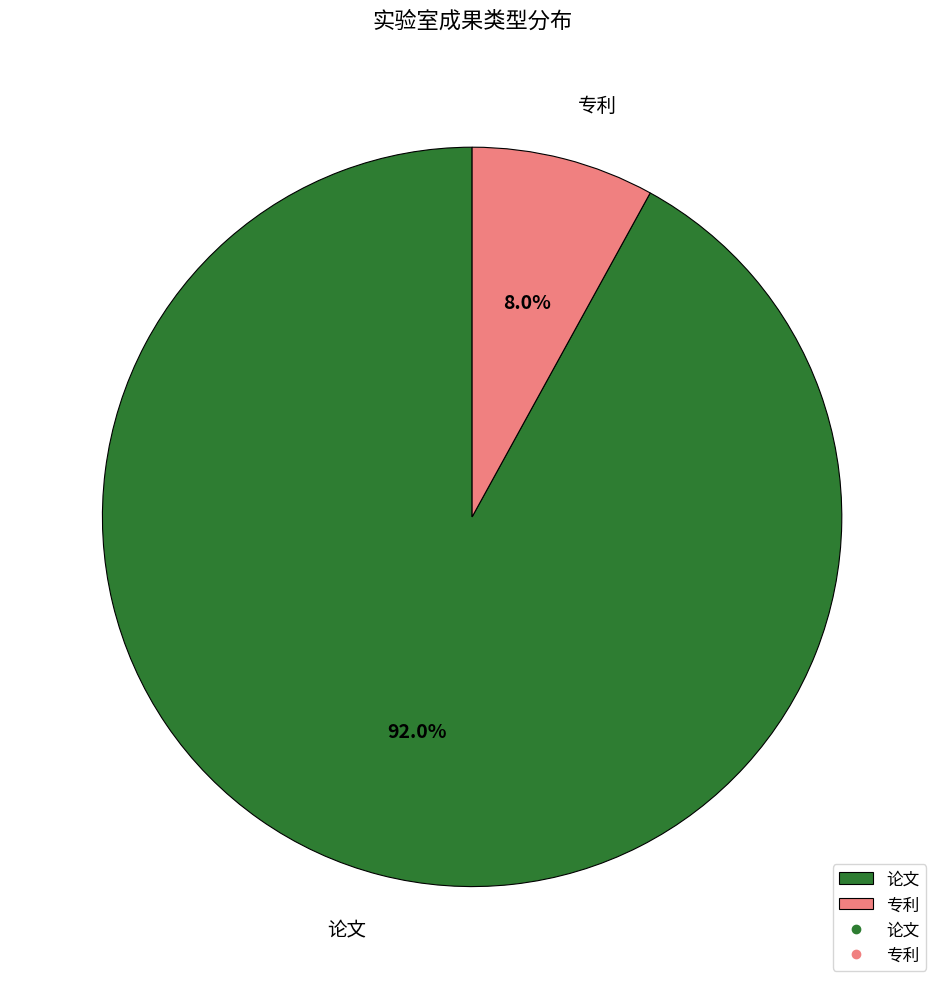

Approximately how many times larger is the value at 论文 compared to 专利?

11.5